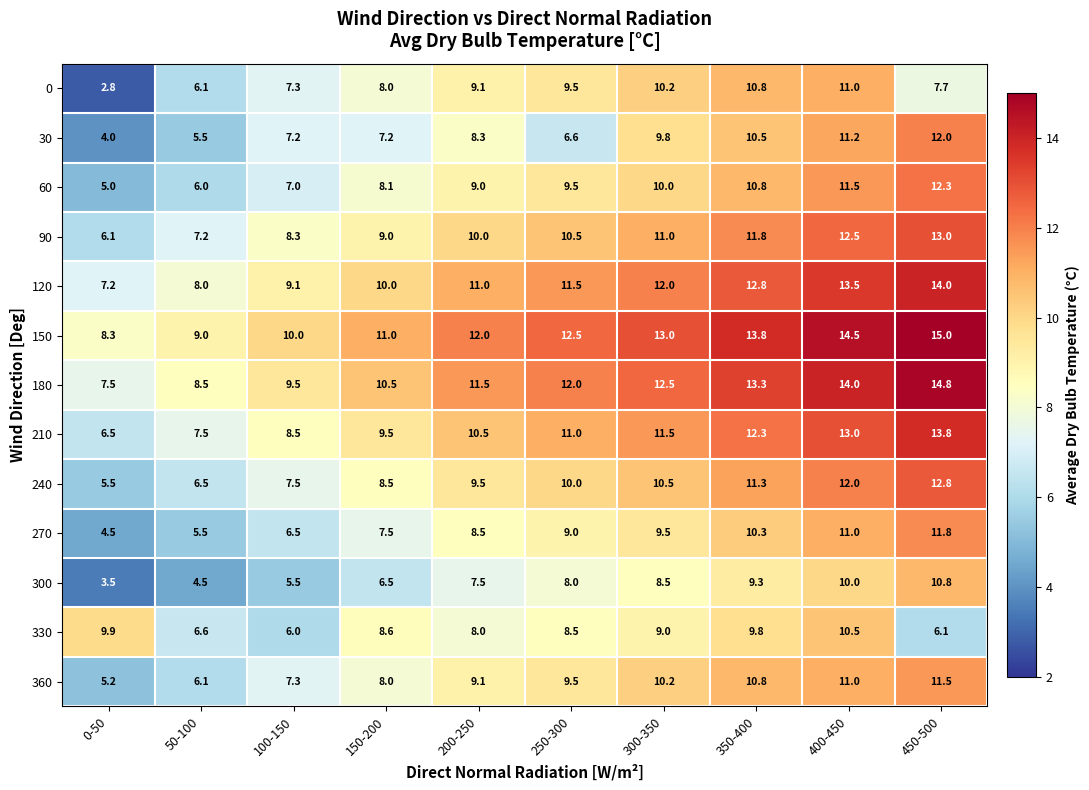

What is the approximate value of 150 at 400-450?

14.5